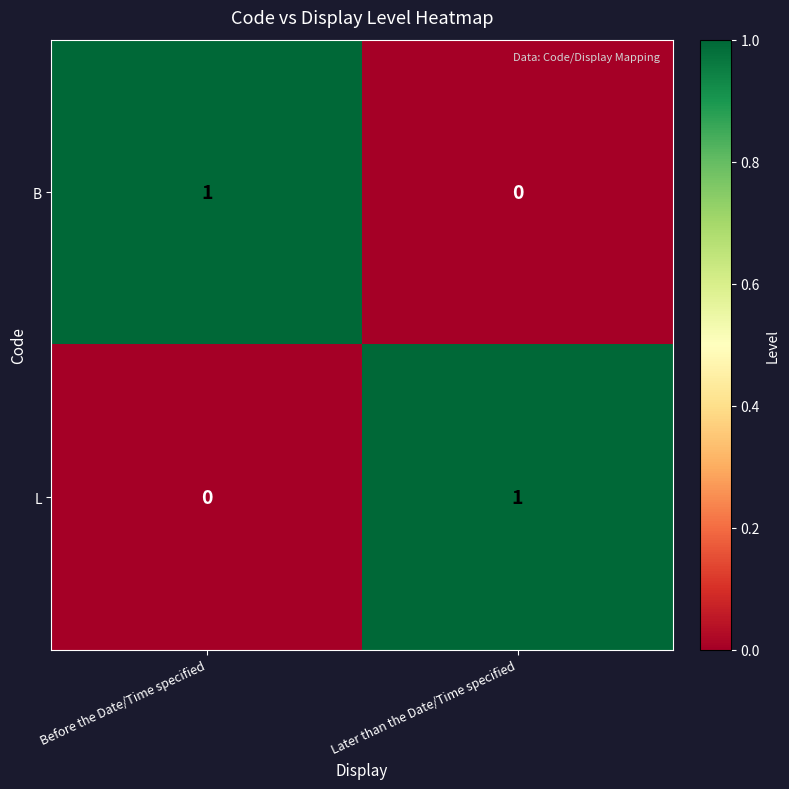

Count the number of categories in the chart.

2